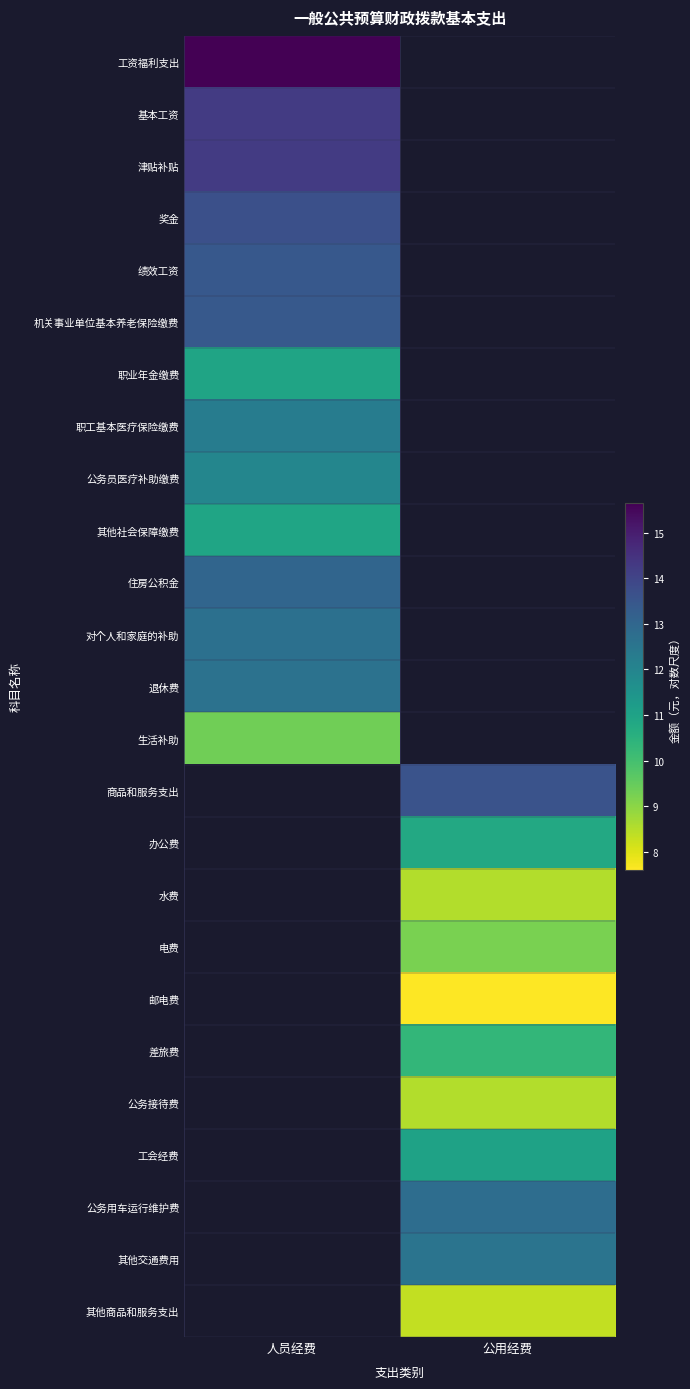

What is the lowest value of the 机关事业单位基本养老保险缴费 series?

13.4